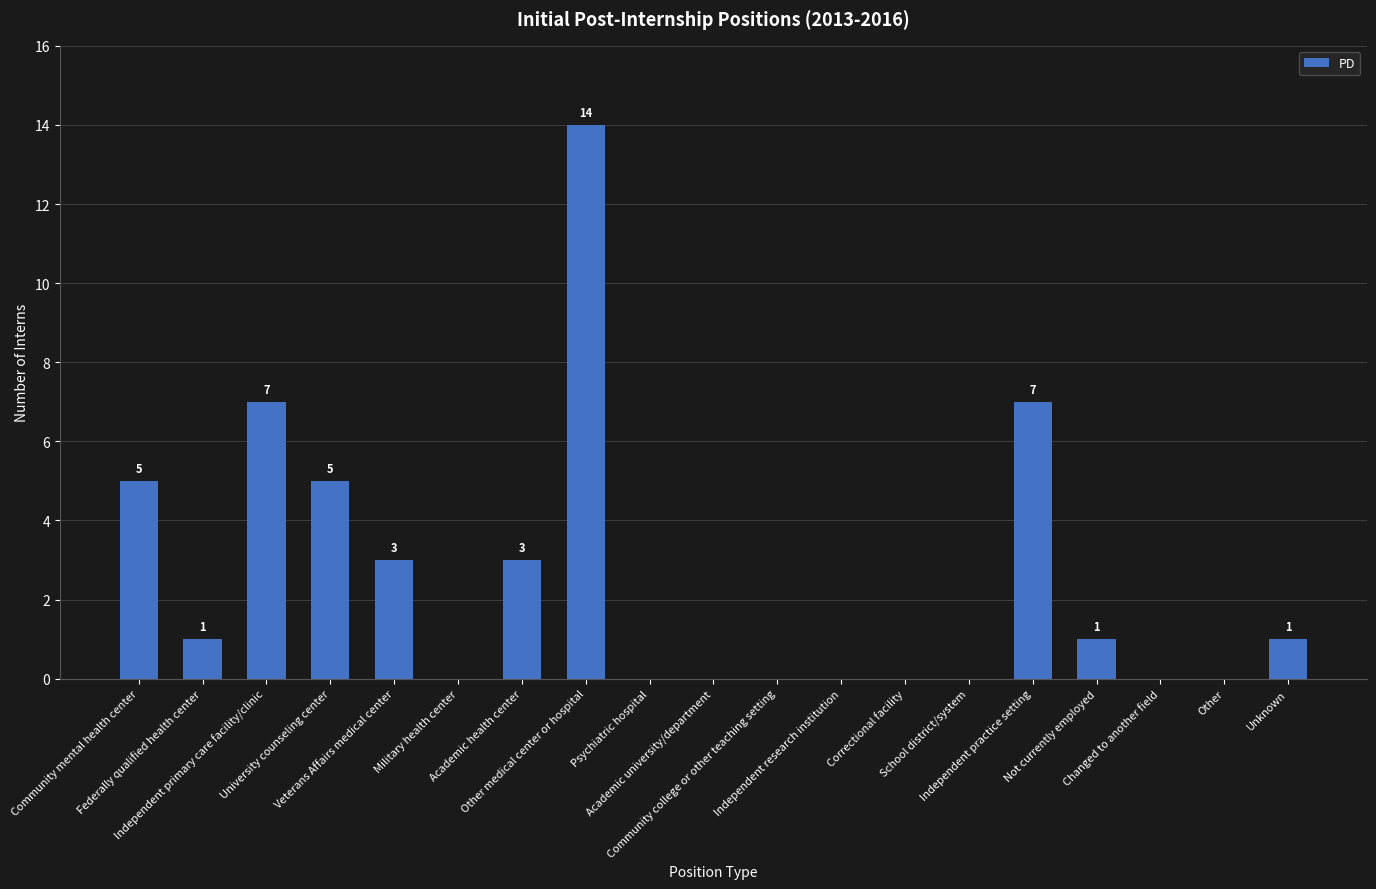

What is the maximum value shown in the chart?

14